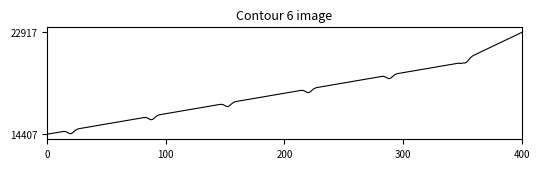

What is the difference between the maximum and minimum values?

8510.0